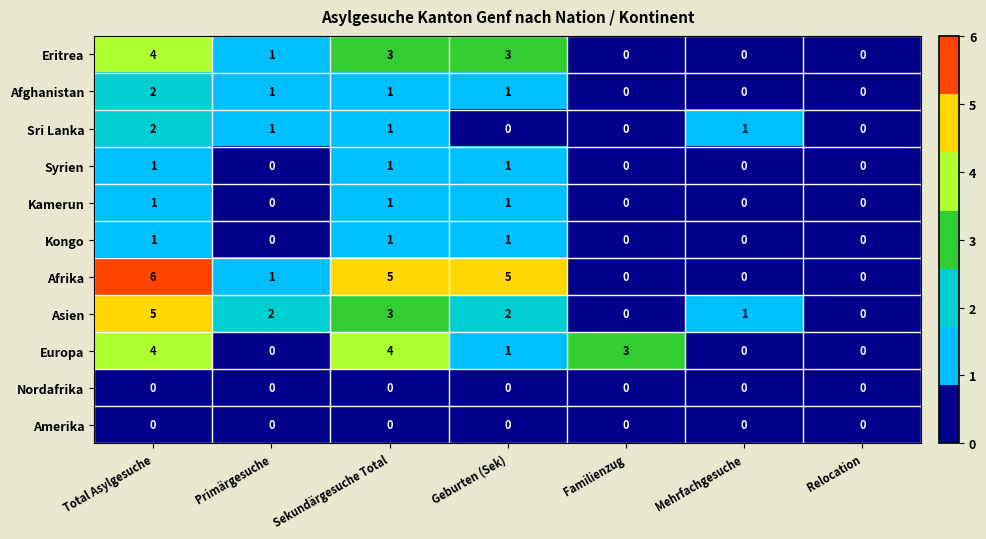

What is the sum of all Afghanistan values?

5